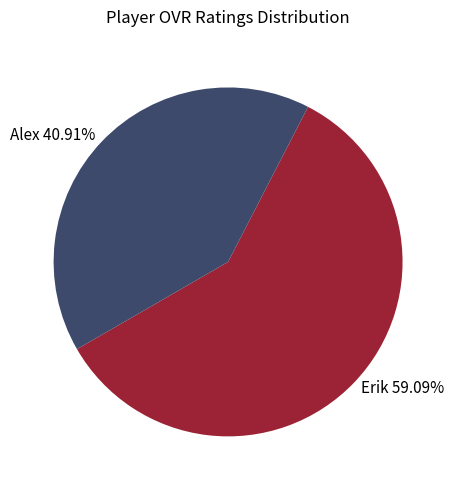

How many segments does this pie chart have?

2